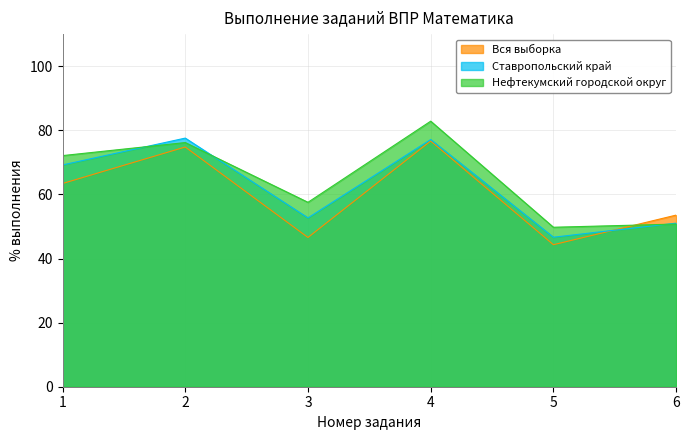

The value of Нефтекумский городской округ at 6 is 77.8. True or false?

False